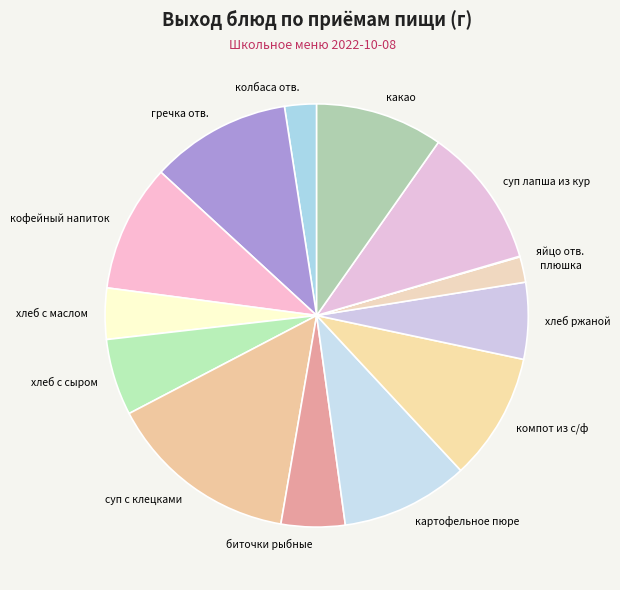

Combined, do хлеб с маслом and хлеб ржаной account for over 50%?

No